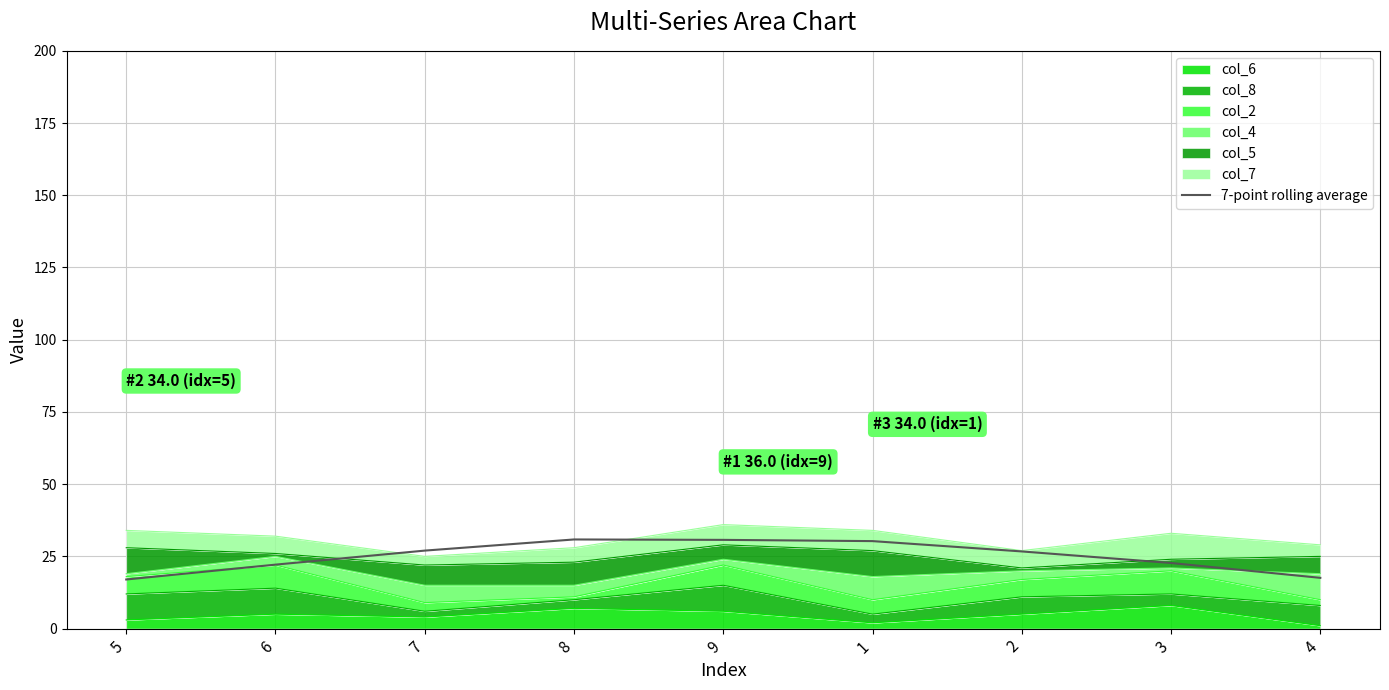

Which has a higher value, 6 or 1?

1